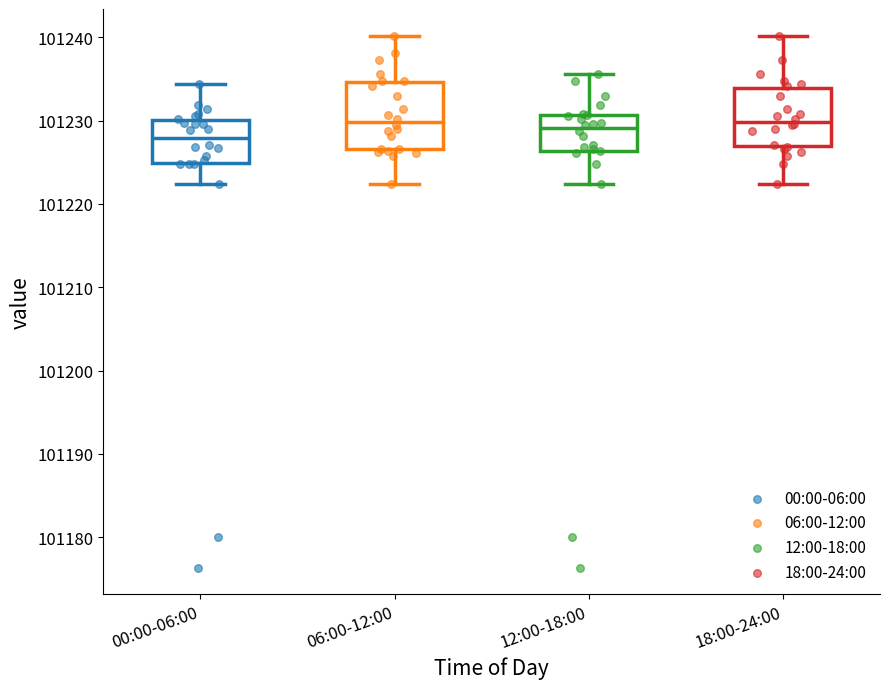

Where does the lower whisker of the box for 18:00-24:00 end on the y-axis? The values are not printed on the chart, so give them approximately, as read against the axis.

101222